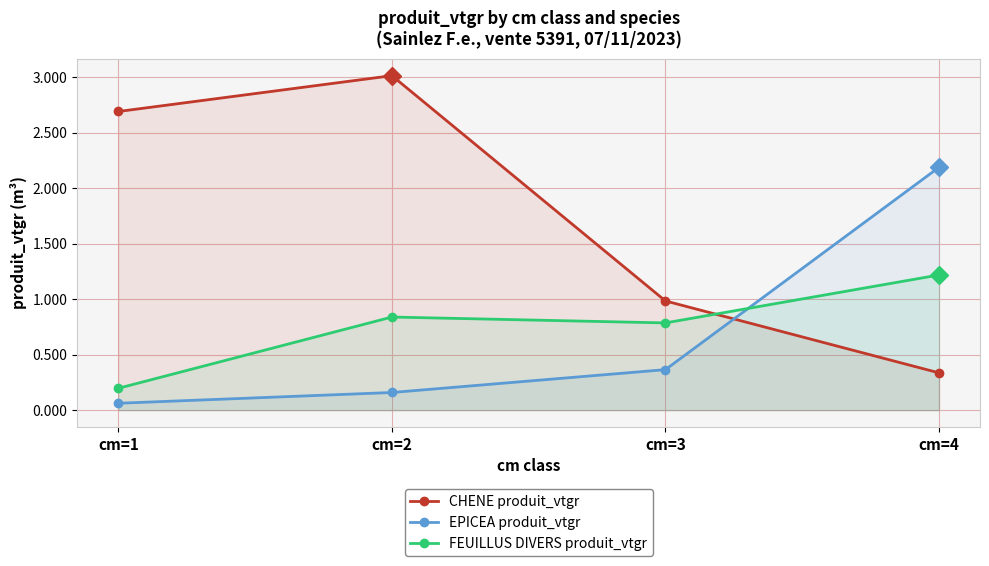

How many intersections are there between EPICEA produit_vtgr and FEUILLUS DIVERS produit_vtgr?

1